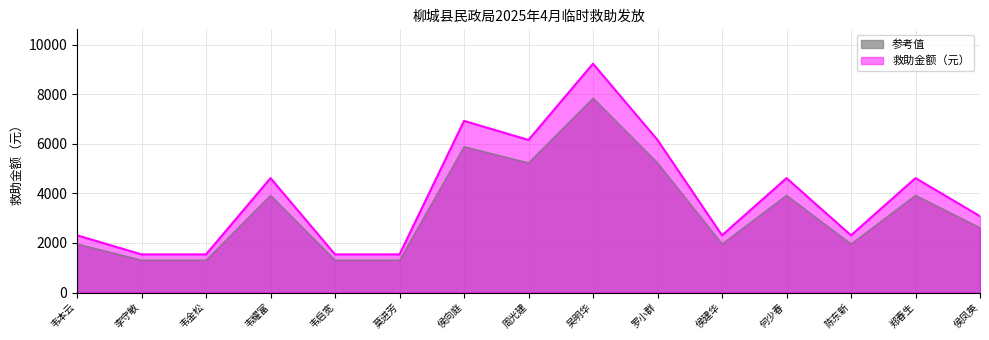

How many series are shown in this chart?

2